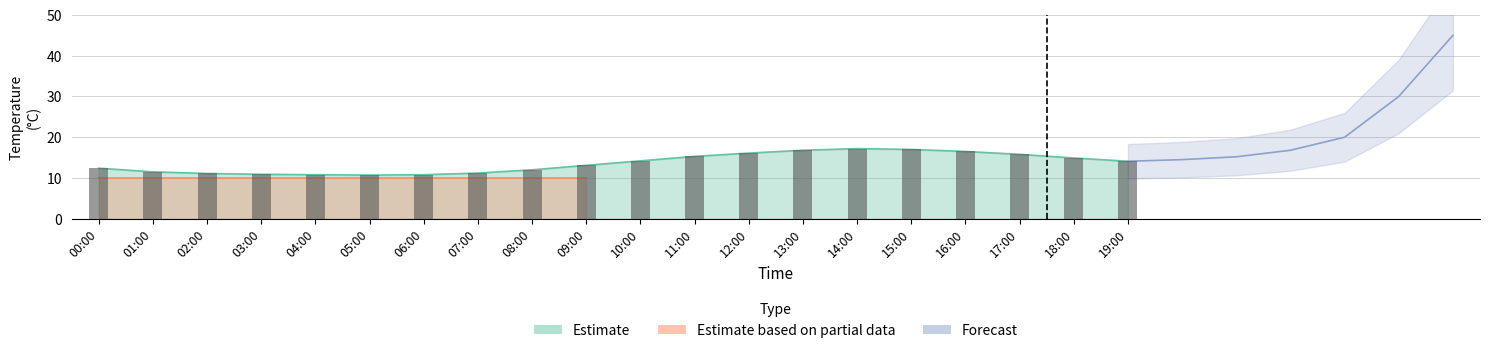

At which label is the value closest to 13?

09:00